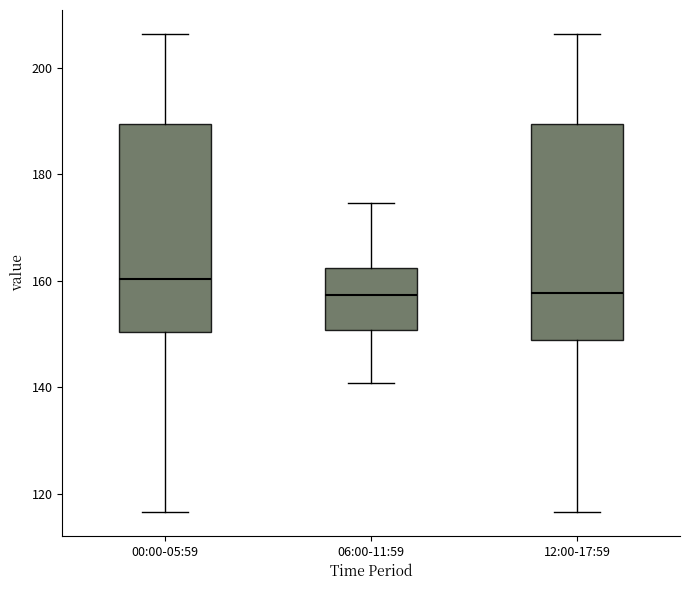

Reading left to right, transcribe this box plot: for each box, give where its median line is, the range the box spans, and where its two whiskers end, as read against the y-axis. The values are not printed on the chart, so give them approximately, as read against the axis.

00:00-05:59: median 160, box 150 to 190, whiskers 116 to 206
06:00-11:59: median 158, box 150 to 162, whiskers 140 to 174
12:00-17:59: median 158, box 148 to 190, whiskers 116 to 206